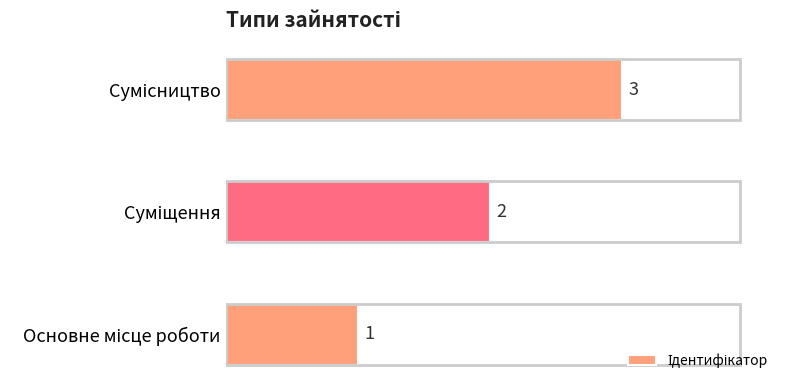

What is the minimum value shown in the chart?

1